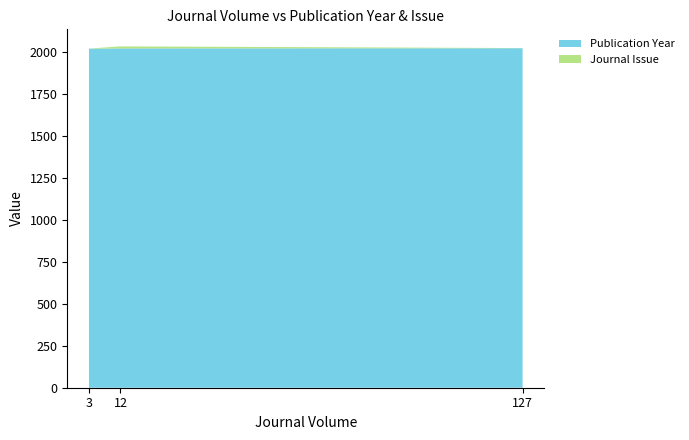

Reading left to right, what are all the values shown in this chart?

Publication Year: 2020	2022	2023
Journal Issue: 1	12	1